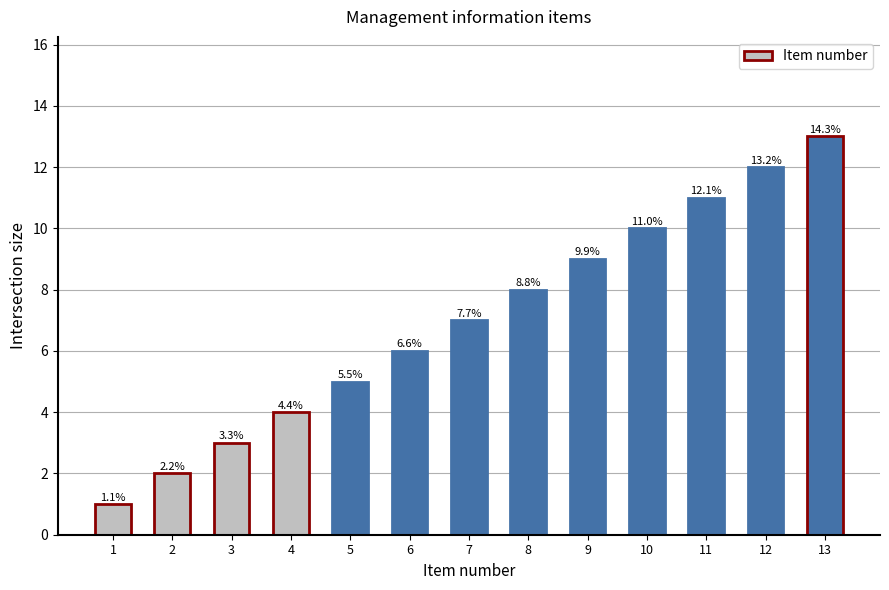

What is the change in value from 1 to 13?

+12